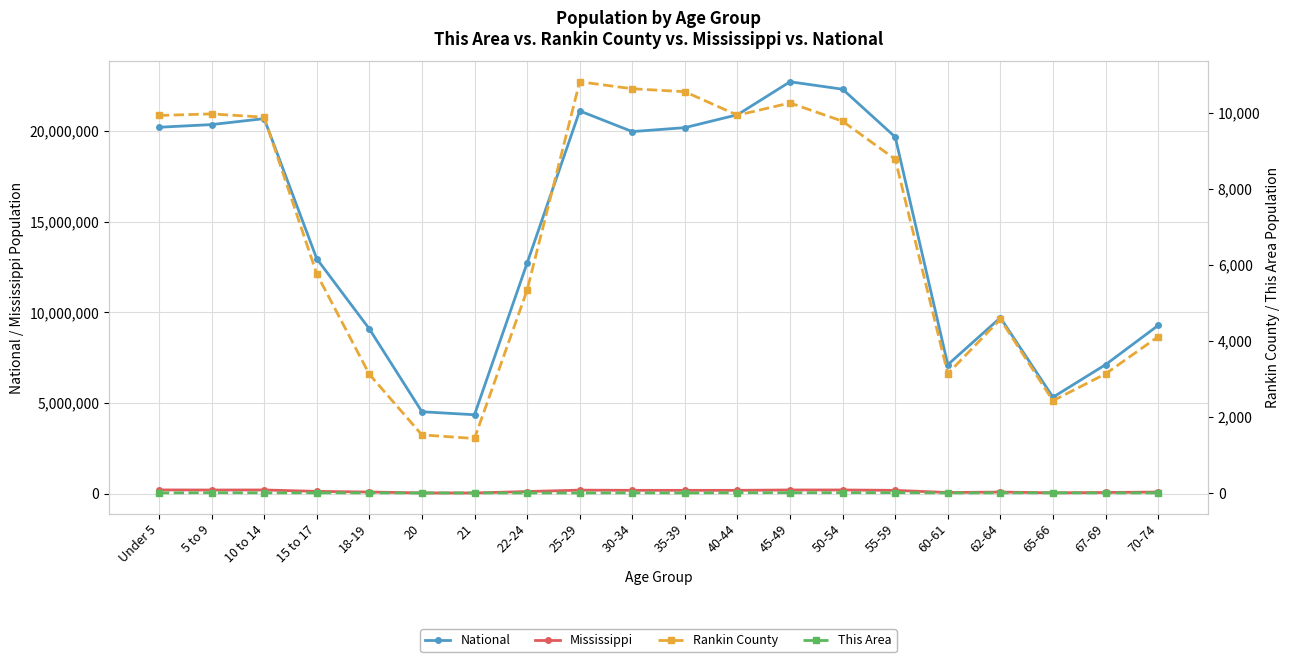

How many This Area values are between 2 and 7?

12